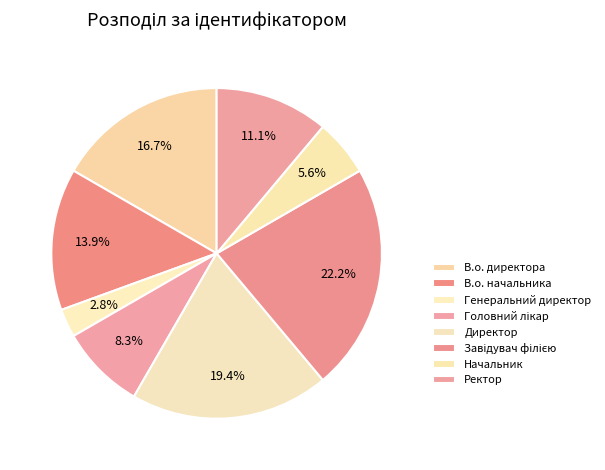

Approximately how many times larger is the value at Начальник compared to В.о. начальника?

0.4